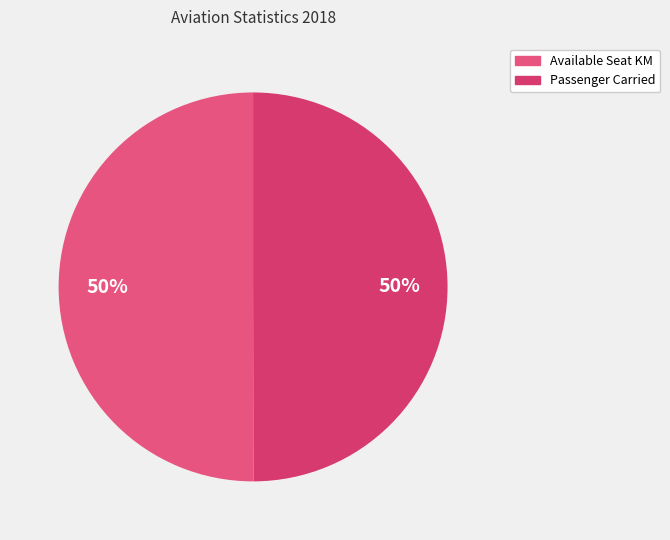

To the nearest percent, what is the difference between the largest and smallest slice percentages?

0%